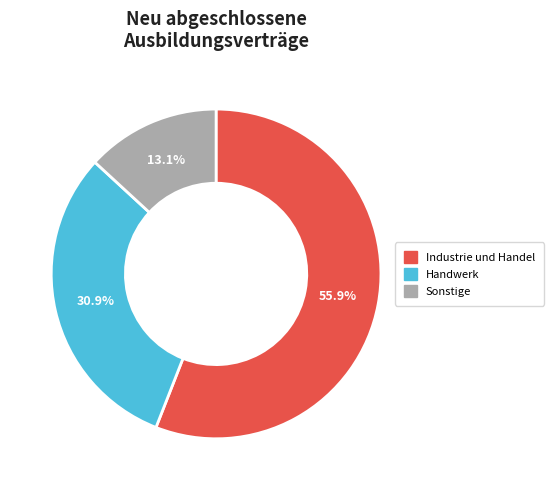

Is there any slice that represents more than half of the pie?

Yes